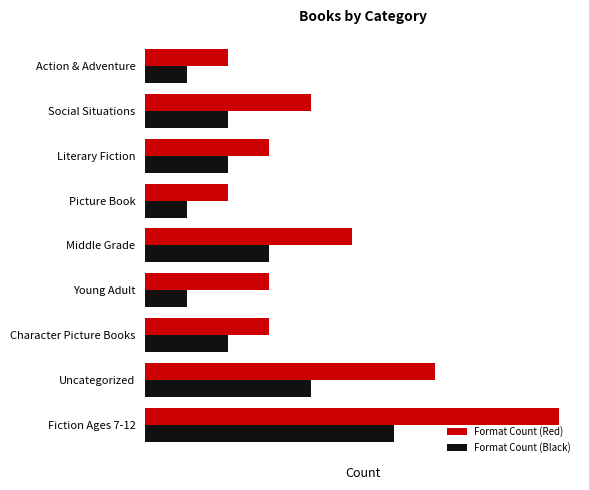

What are all the series names shown in the legend?

Format Count (Red), Format Count (Black)